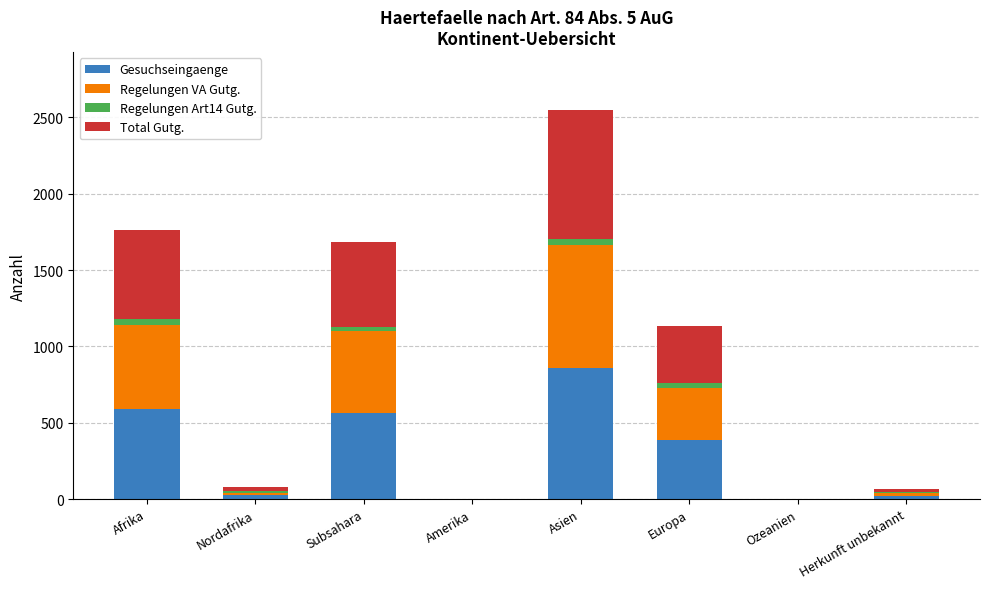

At which category is the sum across all series the highest?

Asien